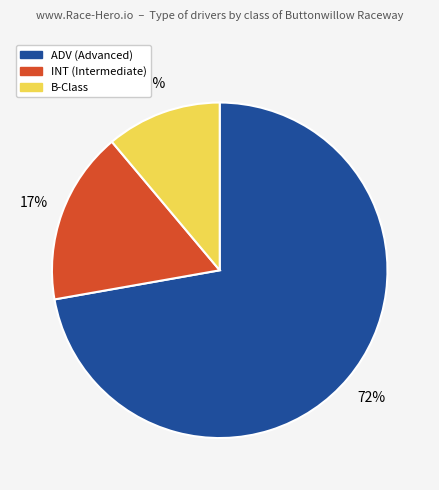

Which has a higher value, ADV (Advanced) or INT (Intermediate)?

ADV (Advanced)